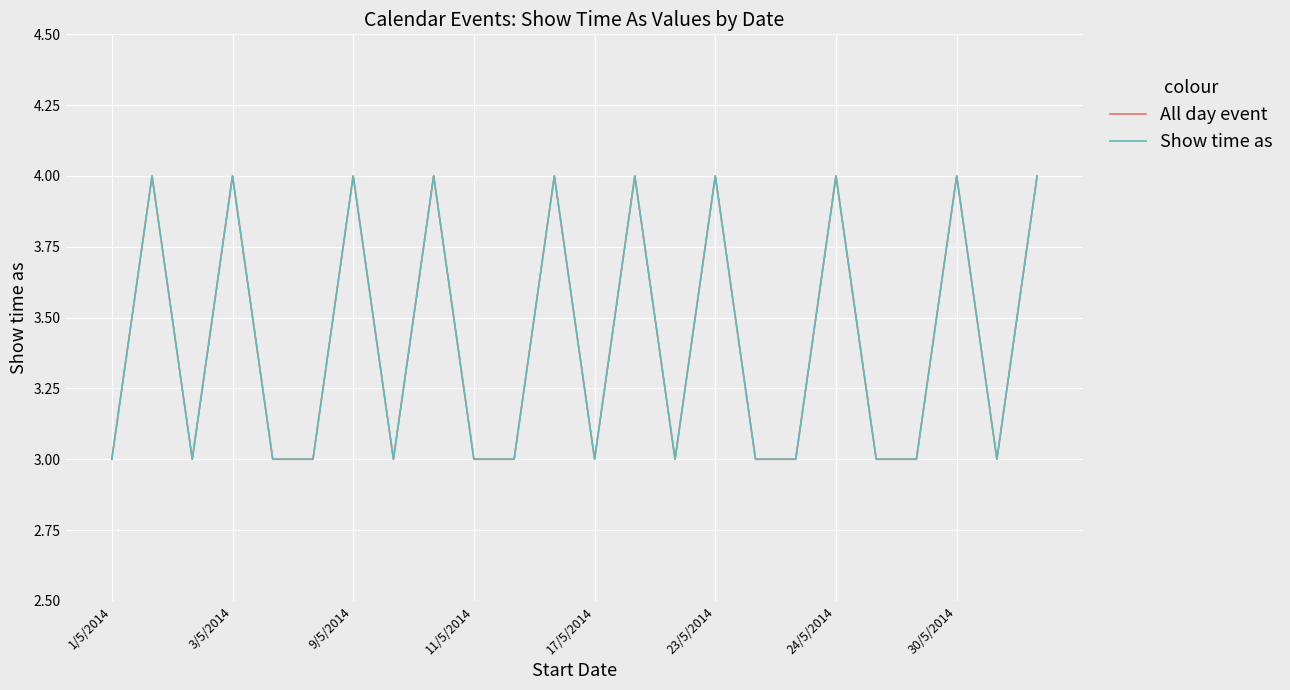

At which label is Show time as closest to 3?

1/5/2014